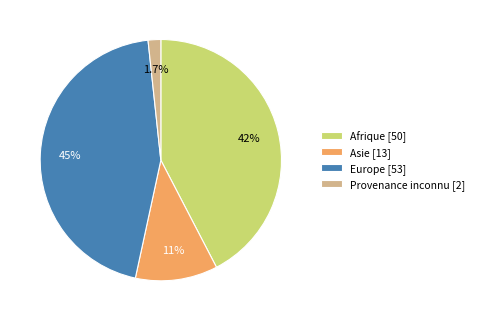

Combined, do Asie and Provenance inconnu account for over 50%?

No